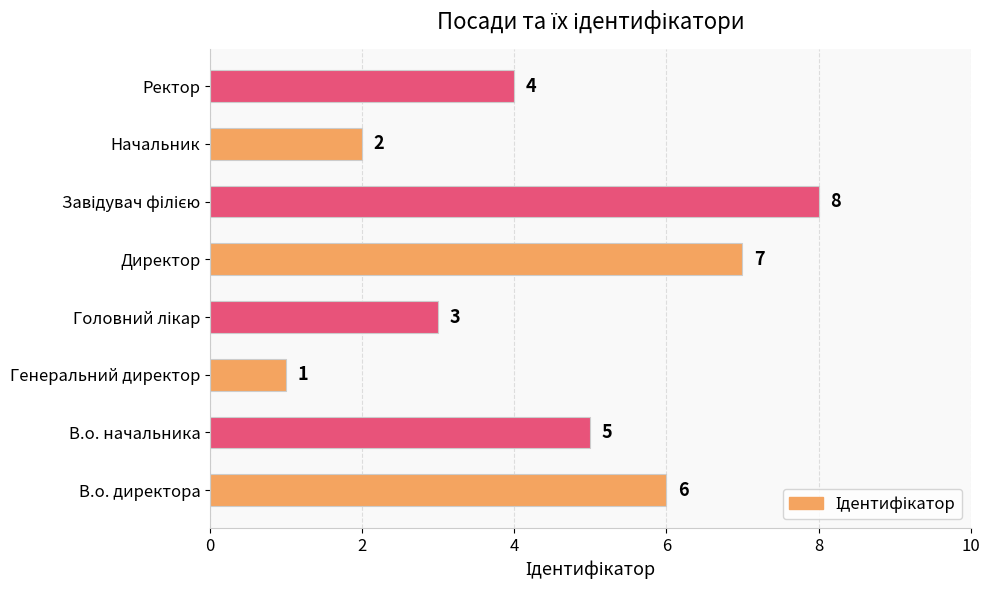

What is the difference between the maximum and second lowest values?

6